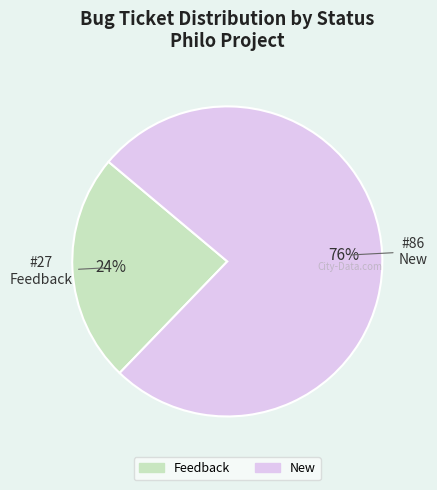

To the nearest percent, what is the difference between the largest and smallest slice percentages?

52%